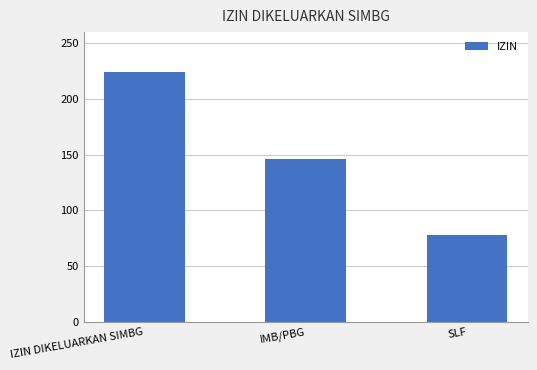

What is the difference between the values at IZIN DIKELUARKAN SIMBG and IMB/PBG?

78